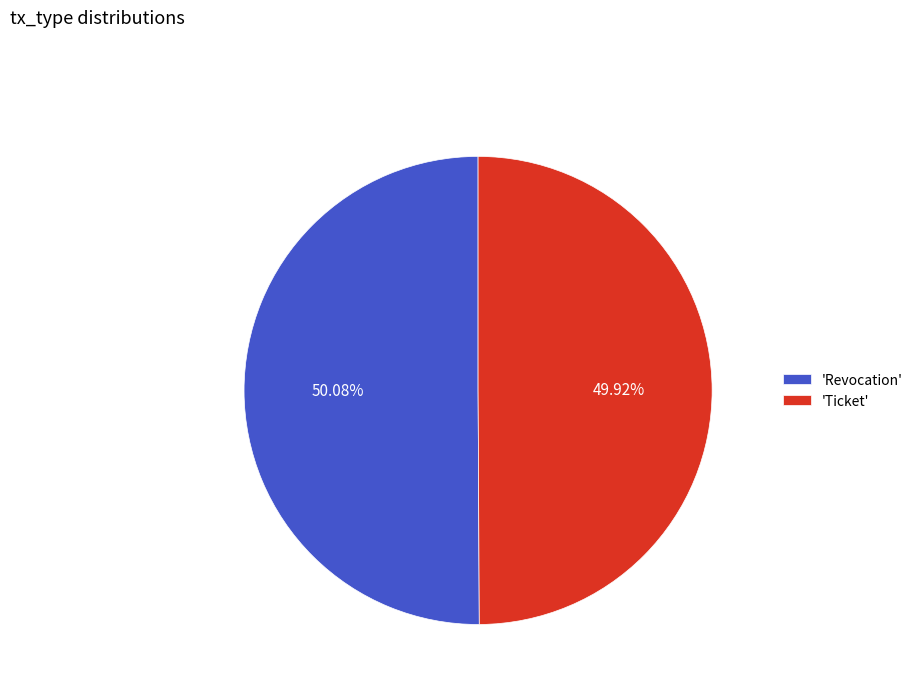

Do 'Revocation' and 'Ticket' together represent more than half of the pie?

Yes